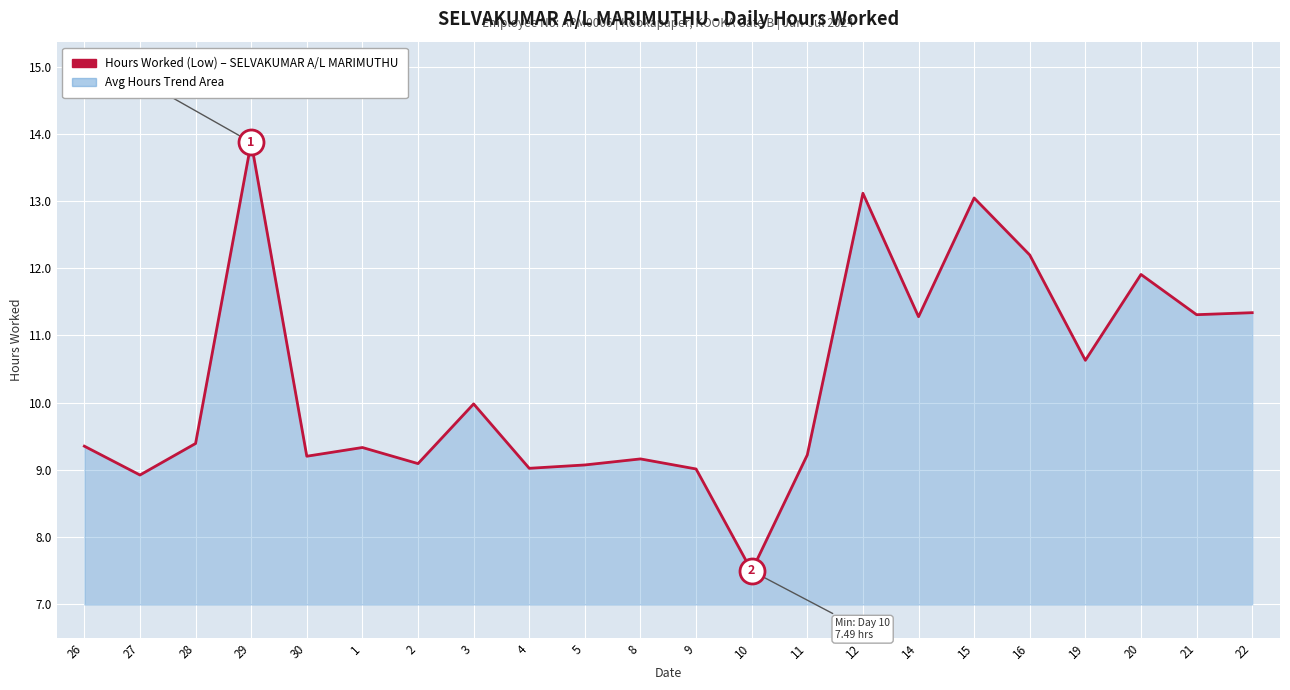

What is the difference between the values at 15 and 27?

4.1